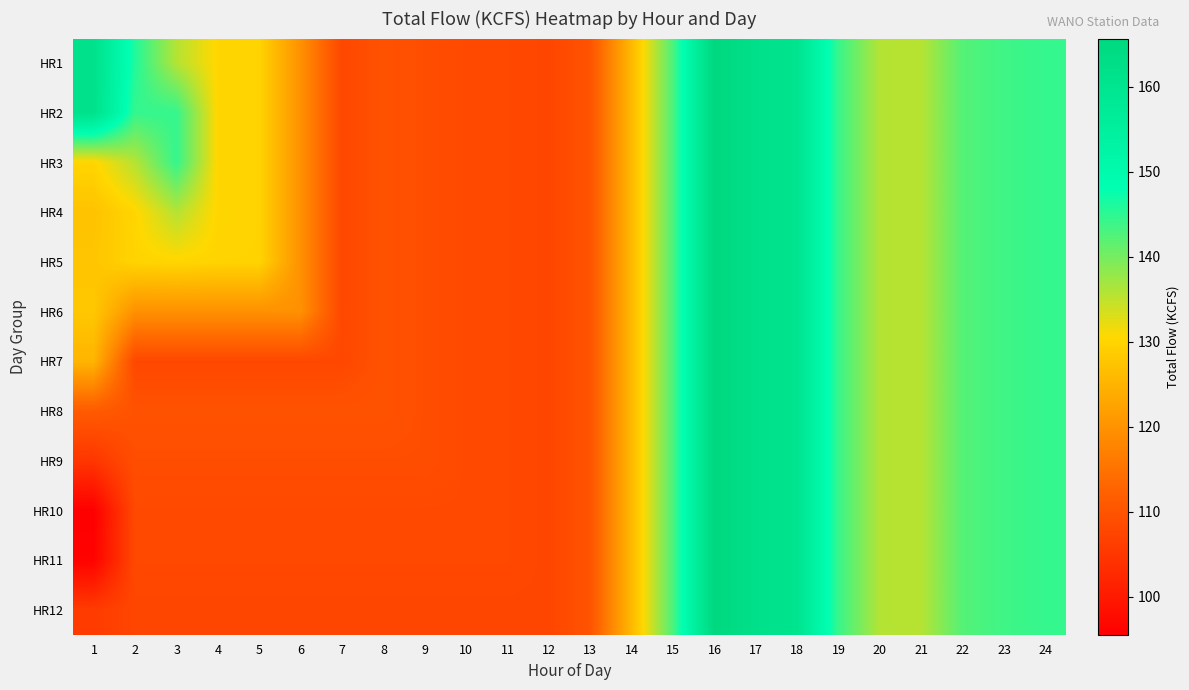

How many data points does each series have?

24